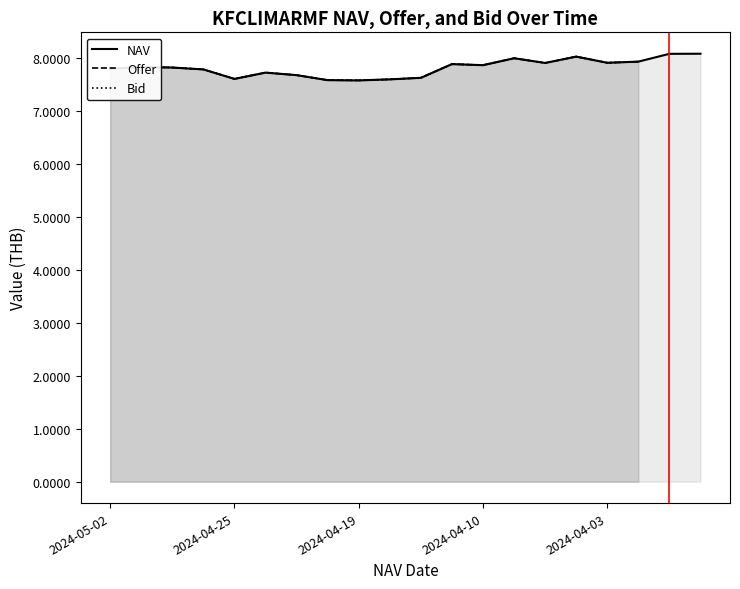

Does the chart display data point markers on the line(s)?

No